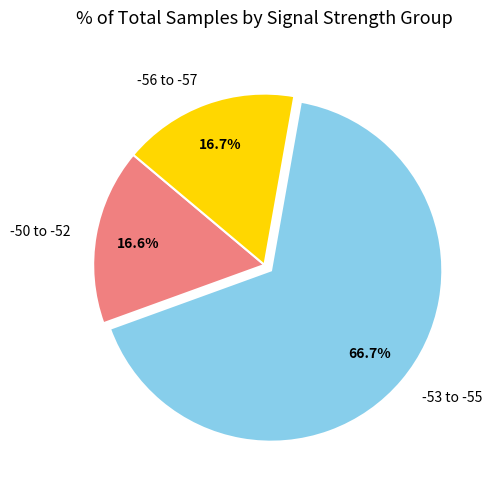

Which slice represents more than half of the pie?

-53 to -55